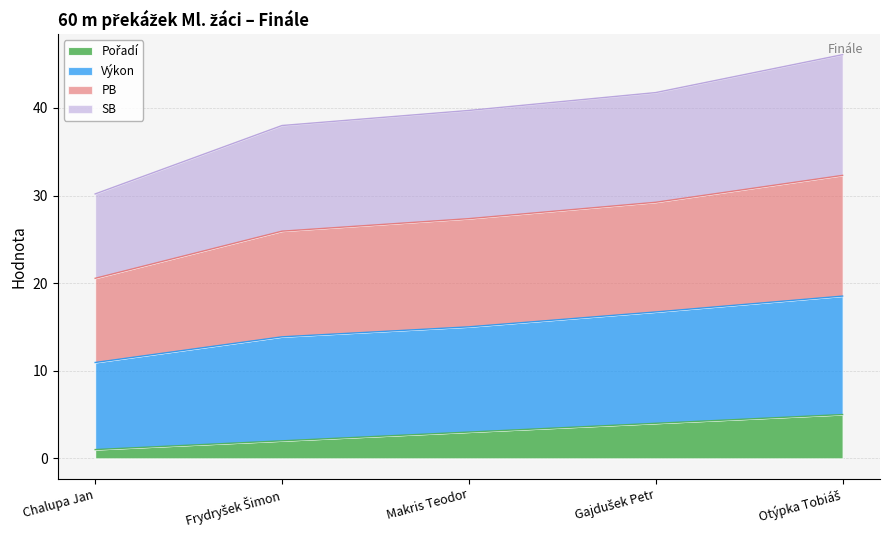

True or false: Výkon and Pořadí intersect in this chart.

False